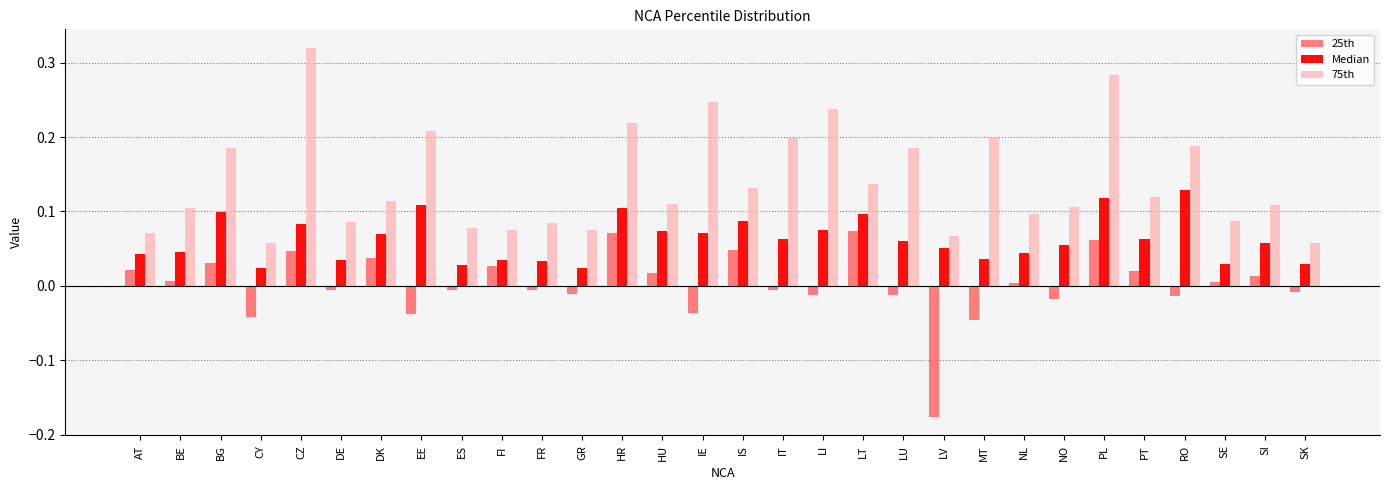

What are all the series names shown in the legend?

25th, Median, 75th